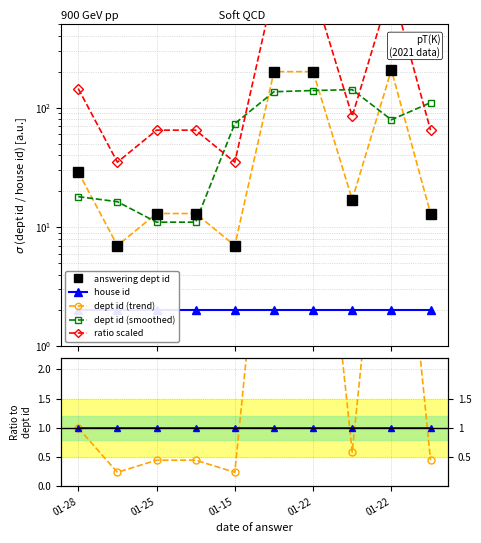

True or false: answering dept id and ratio scaled intersect in this chart.

False